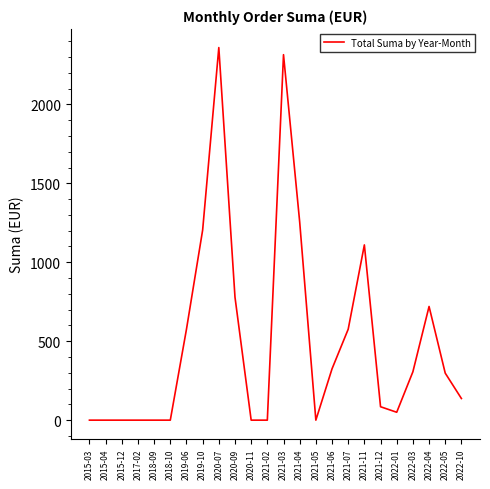

The value at 2022-01 is 50.0. True or false?

True